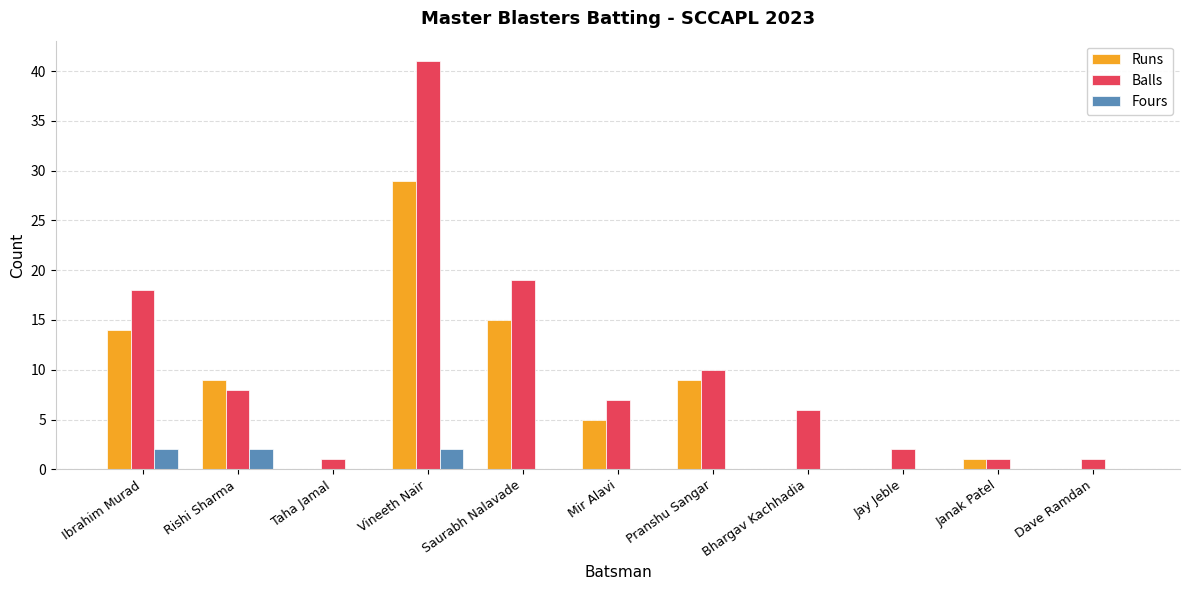

What is the total value across all series at Vineeth Nair?

72